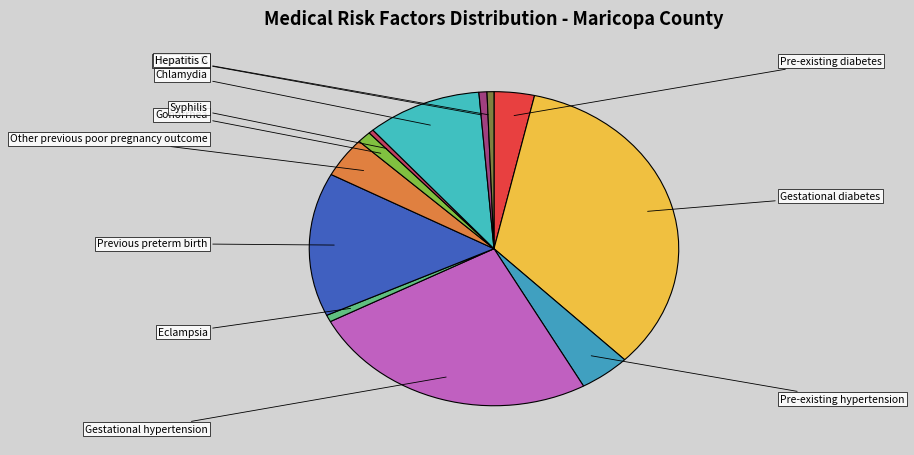

How many segments does this pie chart have?

12